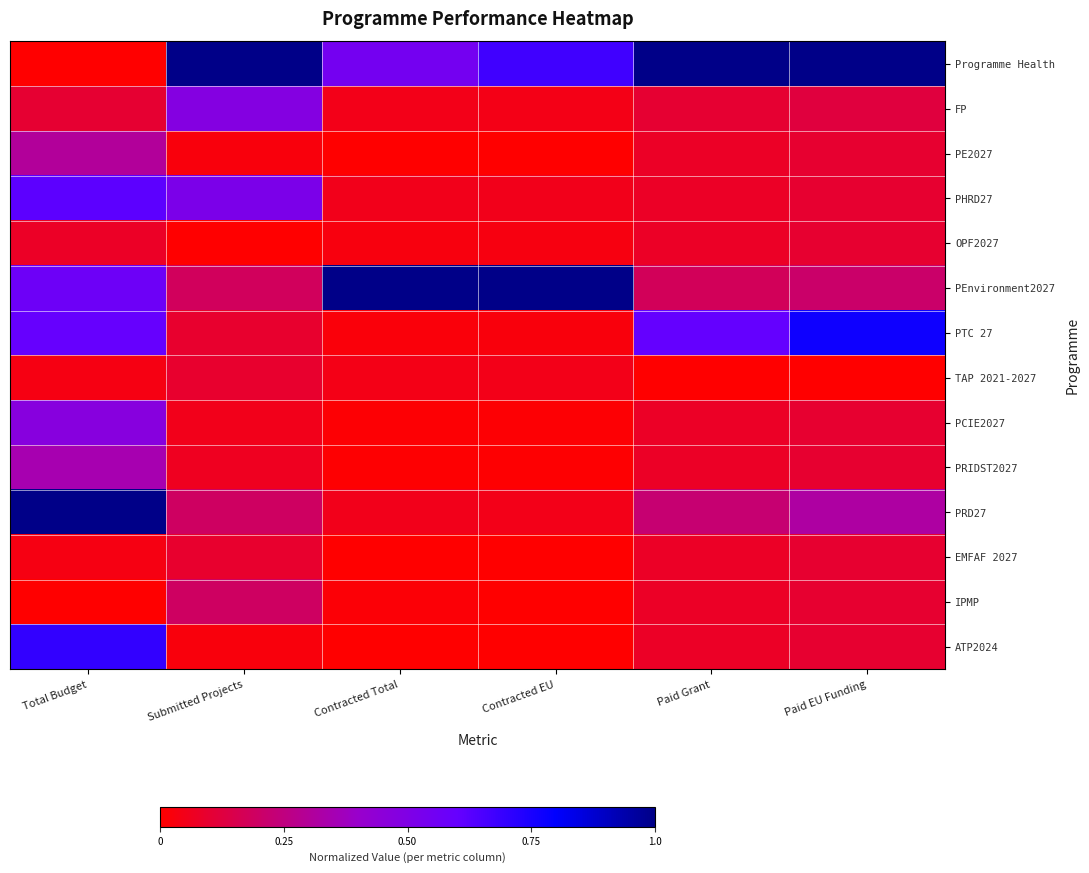

Reading left to right, transcribe all the data shown in this chart.

Programme Health: Total Budget=0.0	Submitted Projects=1.0	Contracted Total=0.5	Contracted EU=0.7	Paid Grant=1.0	Paid EU Funding=1.0
FP: Total Budget=0.1	Submitted Projects=0.5	Contracted Total=0.0	Contracted EU=0.0	Paid Grant=0.1	Paid EU Funding=0.1
PE2027: Total Budget=0.3	Submitted Projects=0.0	Contracted Total=0.0	Contracted EU=0.0	Paid Grant=0.1	Paid EU Funding=0.1
PHRD27: Total Budget=0.6	Submitted Projects=0.5	Contracted Total=0.1	Contracted EU=0.1	Paid Grant=0.1	Paid EU Funding=0.1
OPF2027: Total Budget=0.1	Submitted Projects=0.0	Contracted Total=0.0	Contracted EU=0.0	Paid Grant=0.1	Paid EU Funding=0.1
PEnvironment2027: Total Budget=0.6	Submitted Projects=0.2	Contracted Total=1.0	Contracted EU=1.0	Paid Grant=0.2	Paid EU Funding=0.2
PTC 27: Total Budget=0.6	Submitted Projects=0.1	Contracted Total=0.0	Contracted EU=0.0	Paid Grant=0.6	Paid EU Funding=0.8
TAP 2021-2027: Total Budget=0.0	Submitted Projects=0.1	Contracted Total=0.0	Contracted EU=0.0	Paid Grant=0.0	Paid EU Funding=0.0
PCIE2027: Total Budget=0.5	Submitted Projects=0.1	Contracted Total=0.0	Contracted EU=0.0	Paid Grant=0.1	Paid EU Funding=0.1
PRIDST2027: Total Budget=0.3	Submitted Projects=0.1	Contracted Total=0.0	Contracted EU=0.0	Paid Grant=0.1	Paid EU Funding=0.1
PRD27: Total Budget=1.0	Submitted Projects=0.2	Contracted Total=0.1	Contracted EU=0.0	Paid Grant=0.2	Paid EU Funding=0.3
EMFAF 2027: Total Budget=0.0	Submitted Projects=0.1	Contracted Total=0.0	Contracted EU=0.0	Paid Grant=0.1	Paid EU Funding=0.1
IPMP: Total Budget=0.0	Submitted Projects=0.2	Contracted Total=0.0	Contracted EU=0.0	Paid Grant=0.1	Paid EU Funding=0.1
ATP2024: Total Budget=0.7	Submitted Projects=0.0	Contracted Total=0.0	Contracted EU=0.0	Paid Grant=0.1	Paid EU Funding=0.1